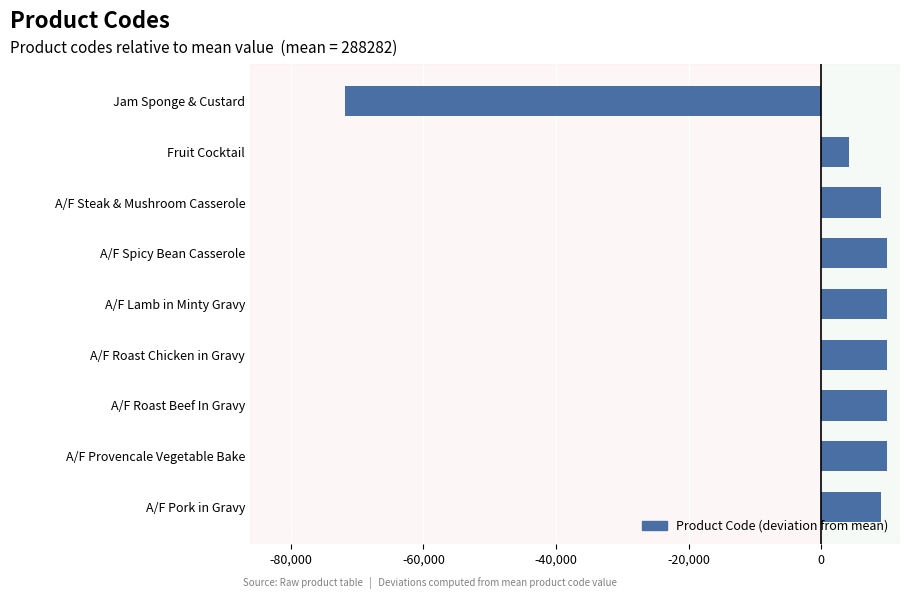

Where is the data nearest to the value -30948?

Fruit Cocktail